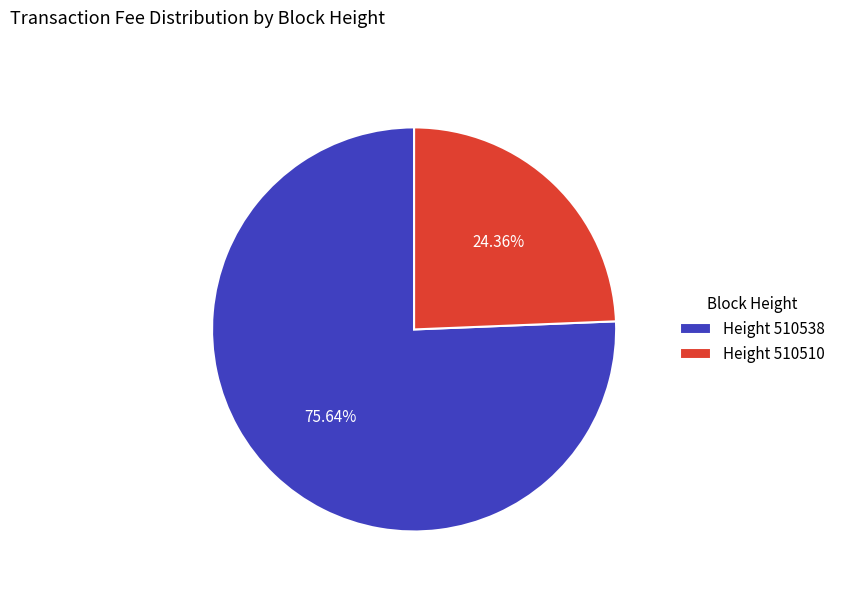

Combined, do Height 510538 and Height 510510 account for over 50%?

Yes